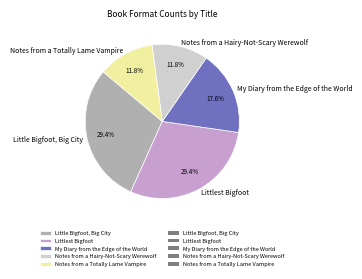

Does My Diary from the Edge of the World account for over 50% of the chart?

No